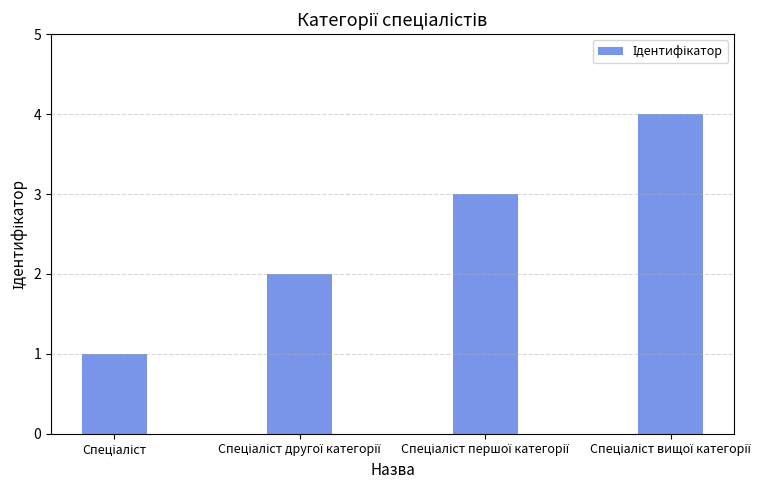

What is the difference between the maximum and minimum values?

3